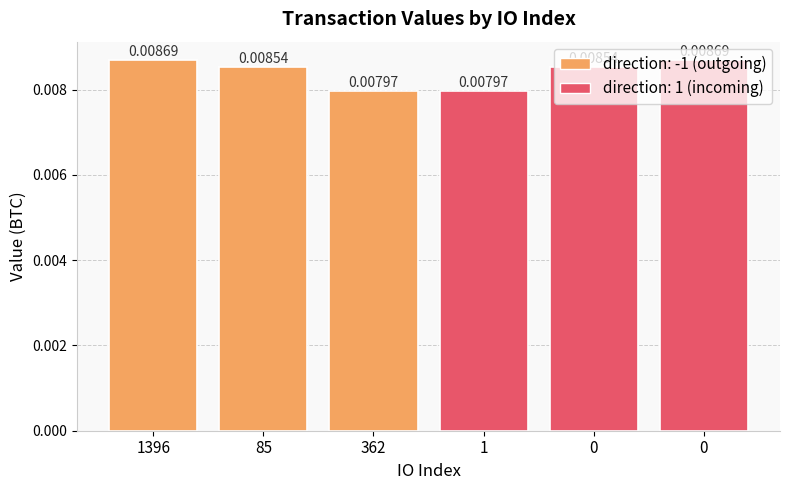

Rank the categories by value from highest to lowest.

1396, 0, 85, 0, 362, 1